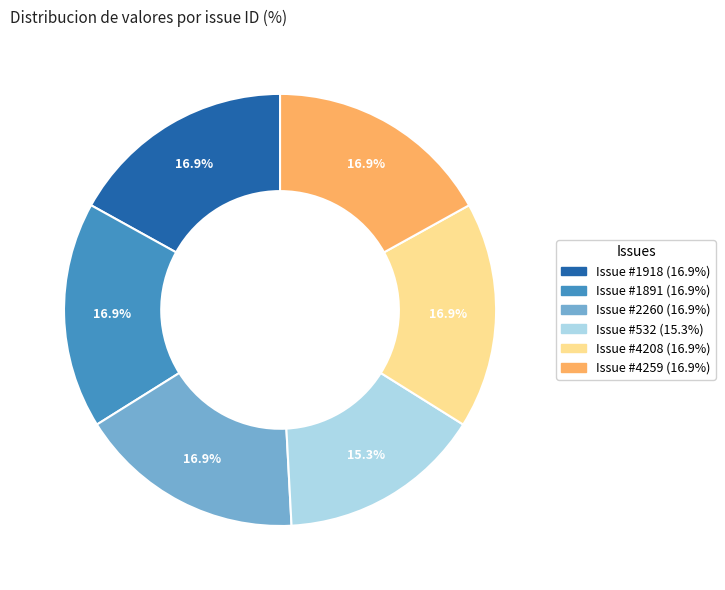

Is there any slice that represents more than half of the pie?

No